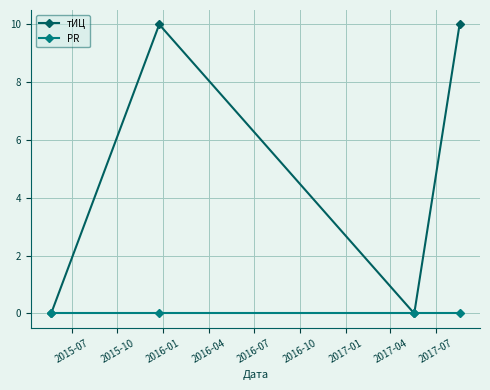

Reading right to left, extract all data points from this chart.

тИЦ: 10	0	10	0
PR: 0	0	0	0